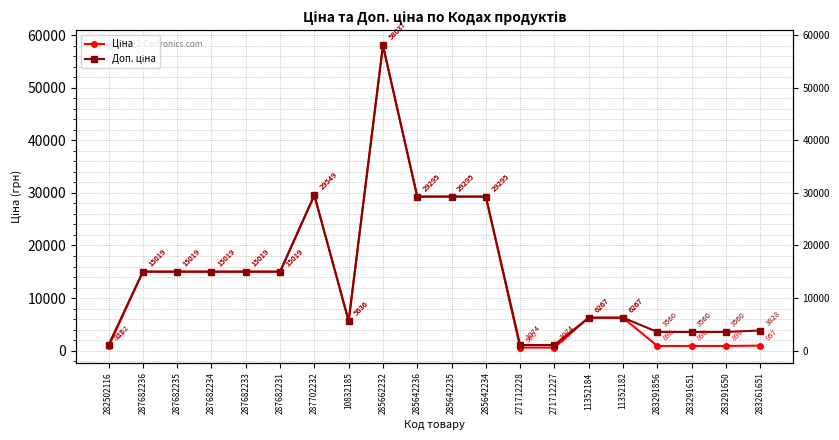

What is the approximate value of Доп. ціна at 285642234?

29294.9